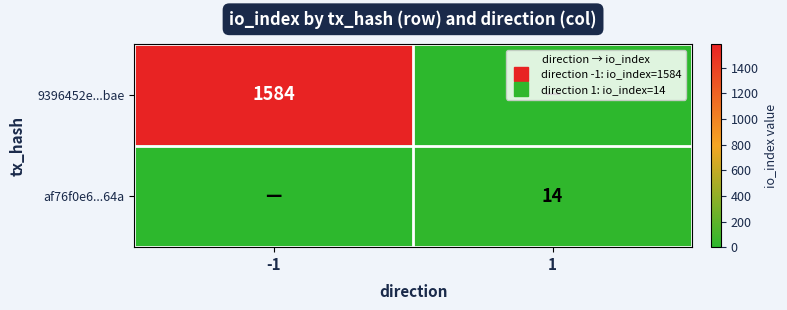

What is the sum of the af76f0e6...64a values at -1 and 1?

14